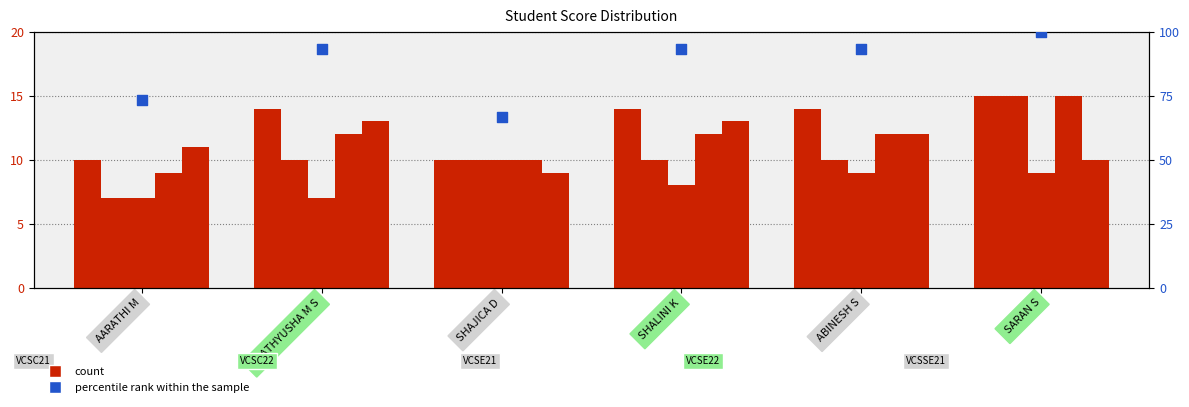

What is the total value across all series at SHAJICA D?

115.7